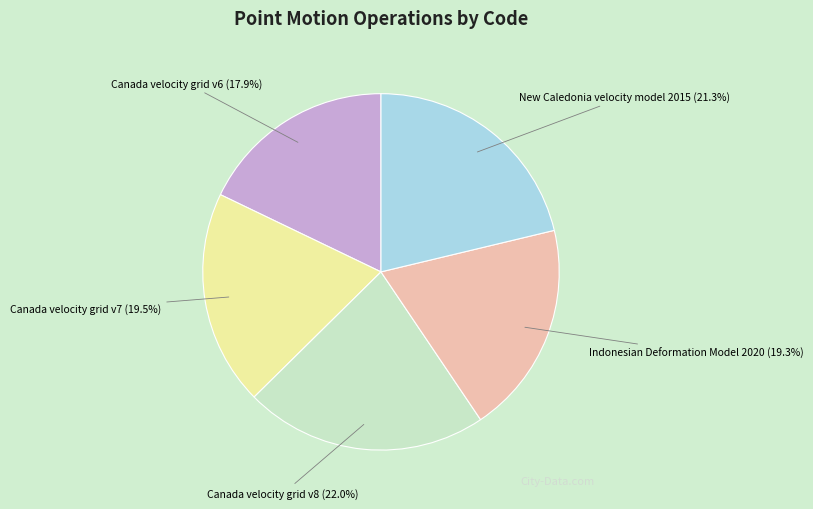

What is the ratio of the value at Canada velocity grid v8 to the value at Canada velocity grid v6?

1.2